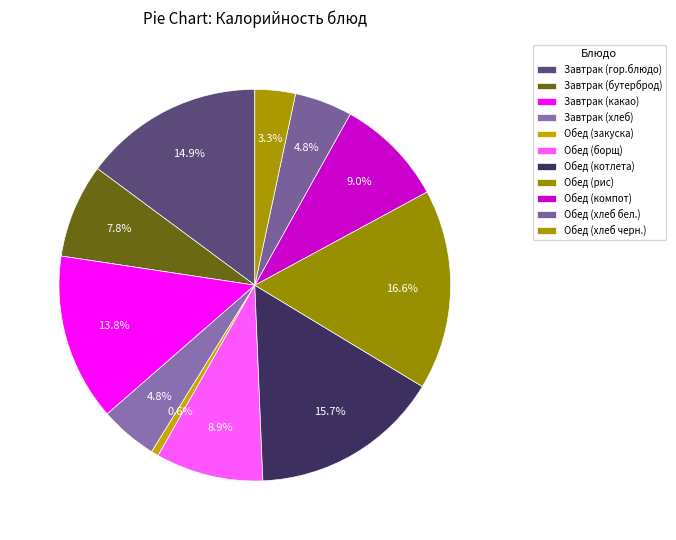

True or false: Завтрак (бутерброд) accounts for 8% of the total.

True